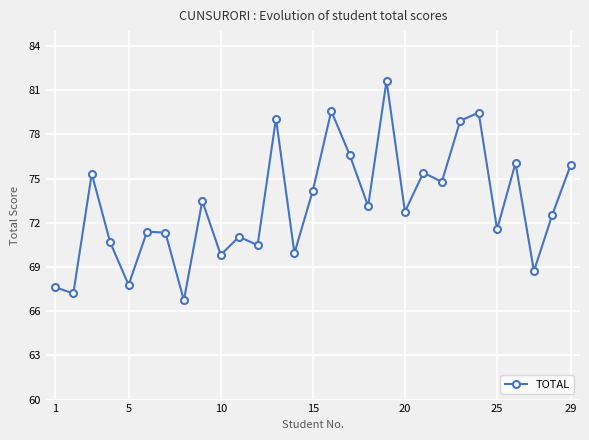

How many points are higher than both their immediate neighbors (excluding endpoints)?

10